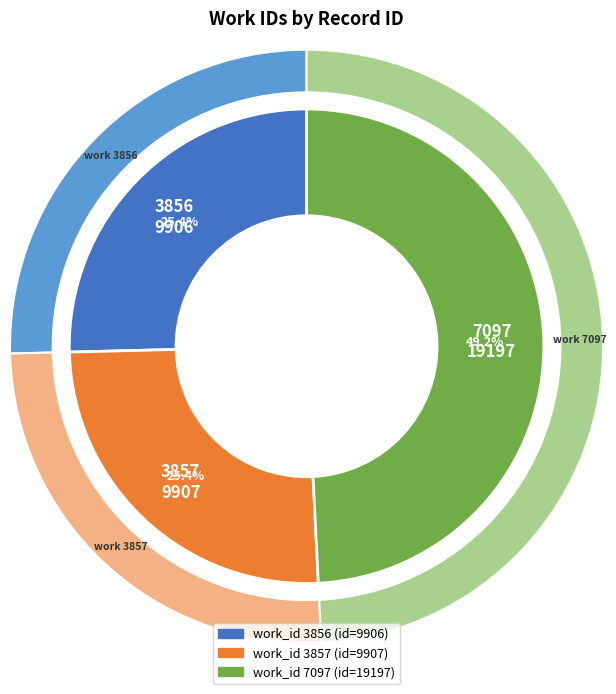

What is the change in value from 3856 to 3857?

+1